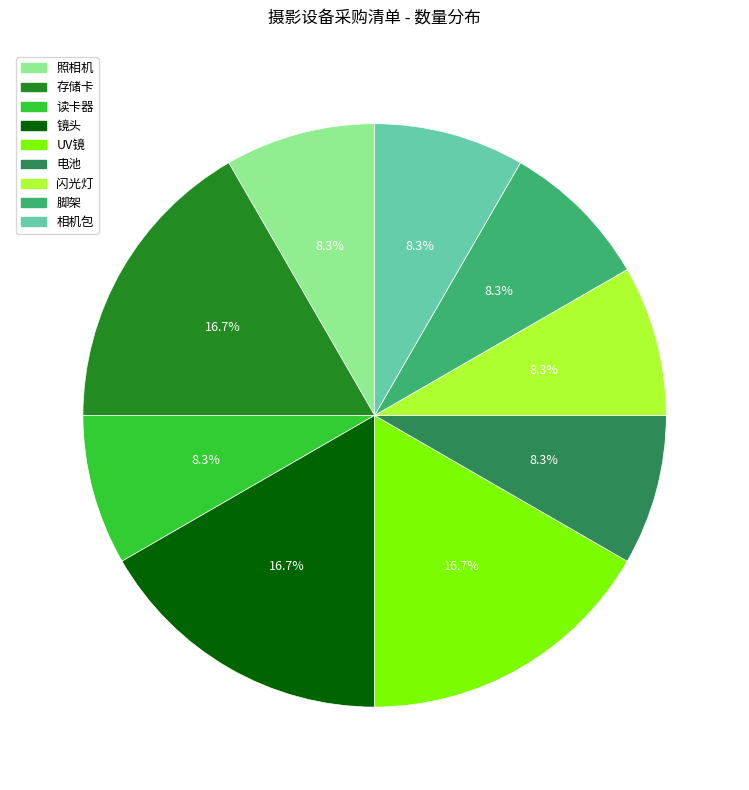

To the nearest percent, what portion does 存储卡 represent?

17%